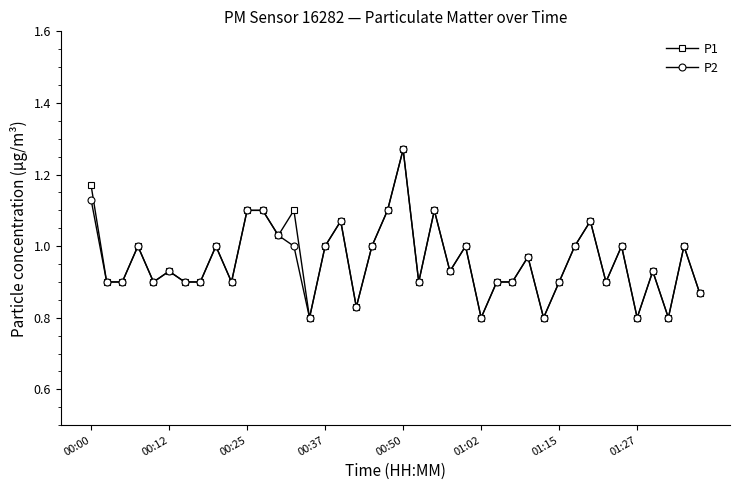

At how many categories does at least one series exceed 0?

40